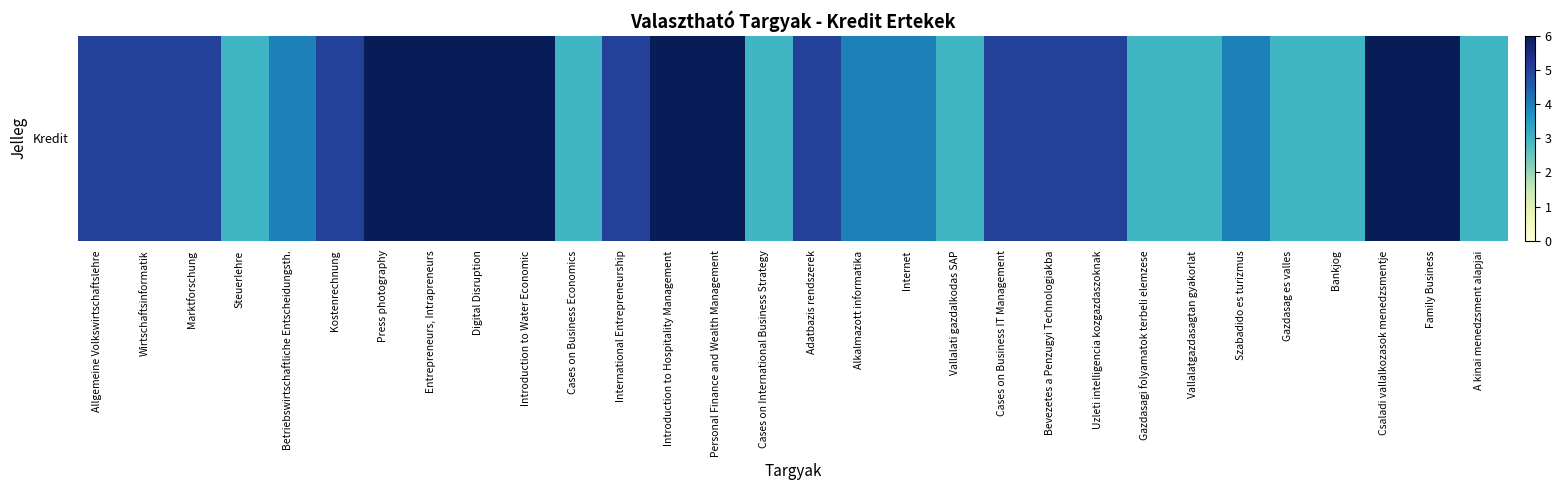

Count the values in the range 3 to 6.

30